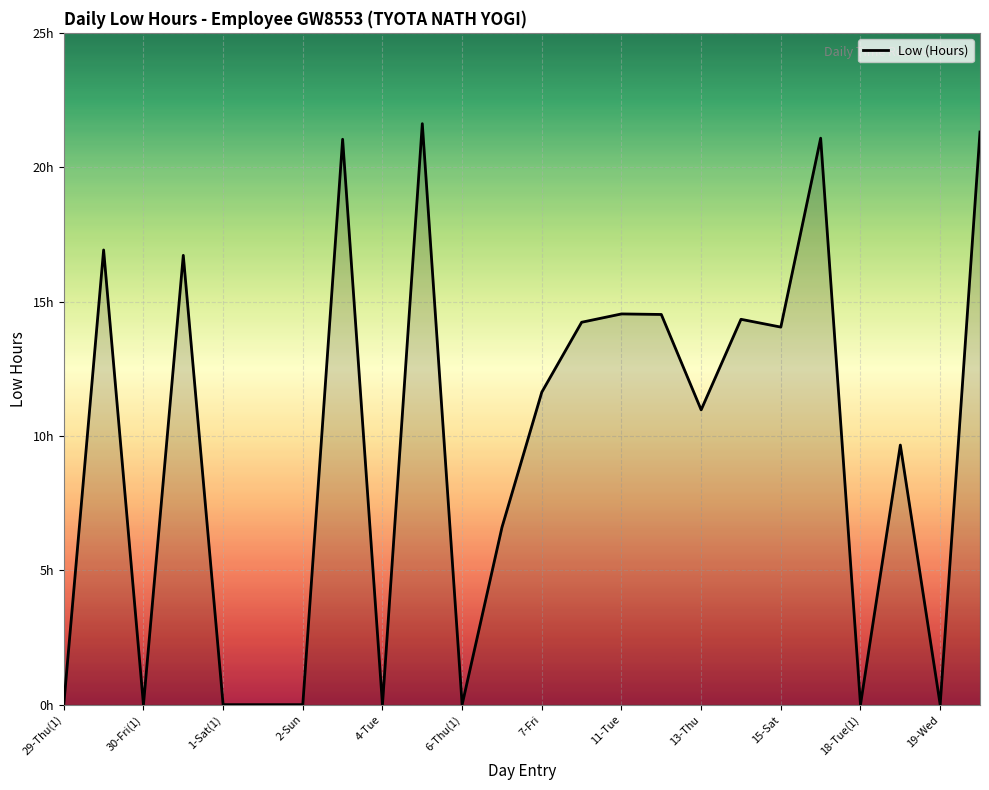

Does the chart have visible grid lines?

Yes